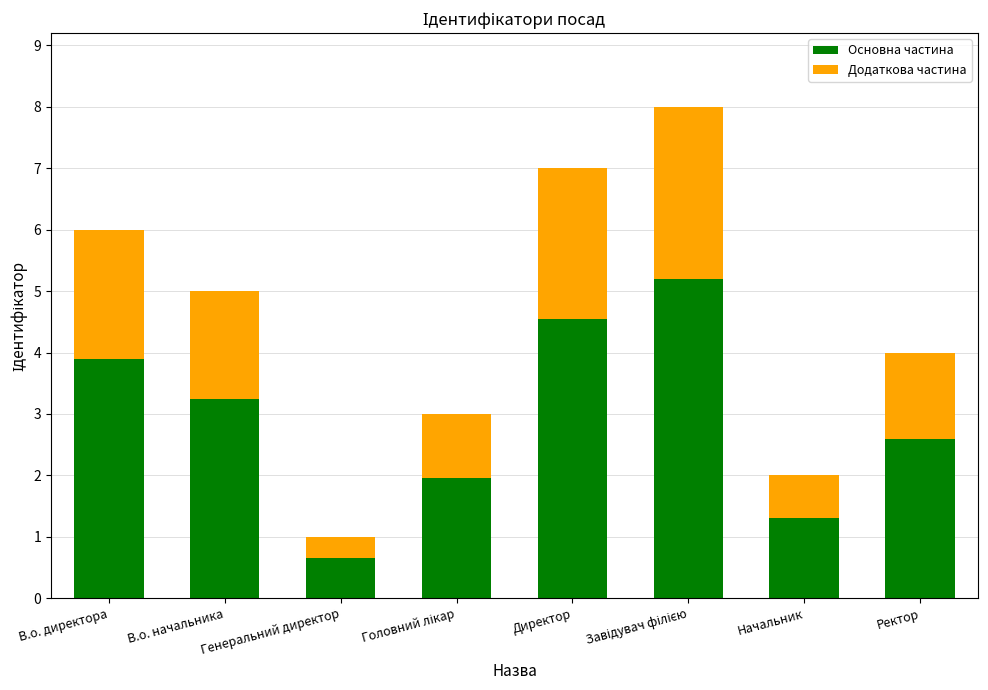

What is the highest value of the Основна частина series?

5.2